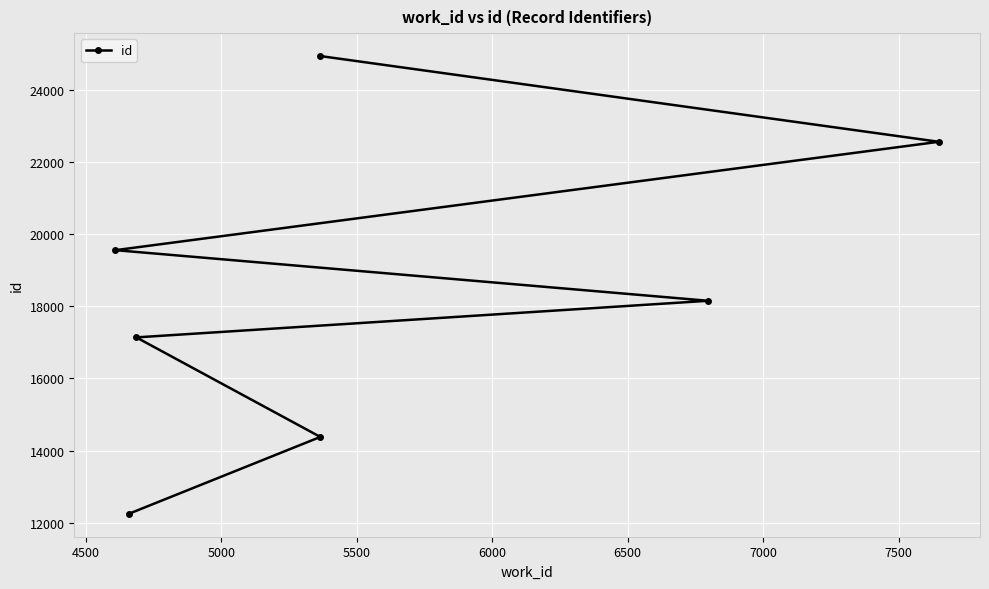

Which has a higher value, 6000 or 5000?

6000